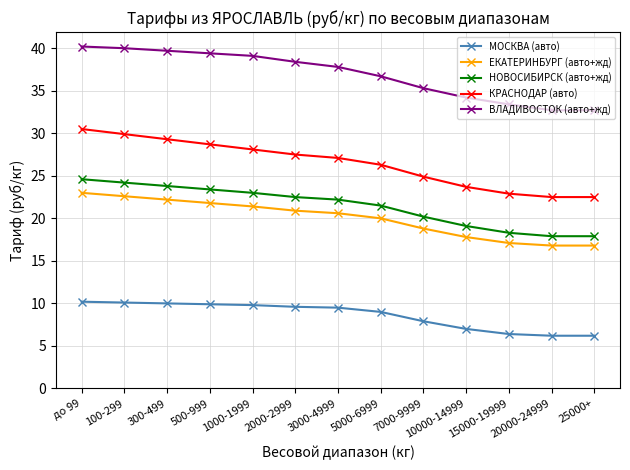

True or false: ВЛАДИВОСТОК (авто+жд) and МОСКВА (авто) intersect in this chart.

False